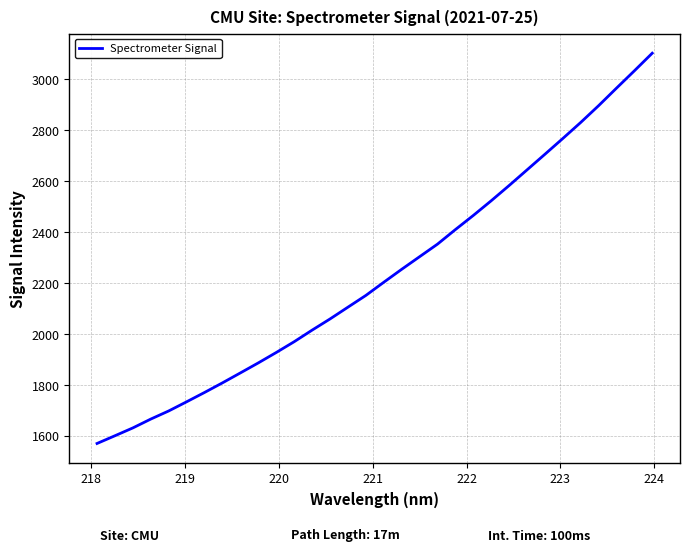

What is the maximum value shown in the chart?

3103.1